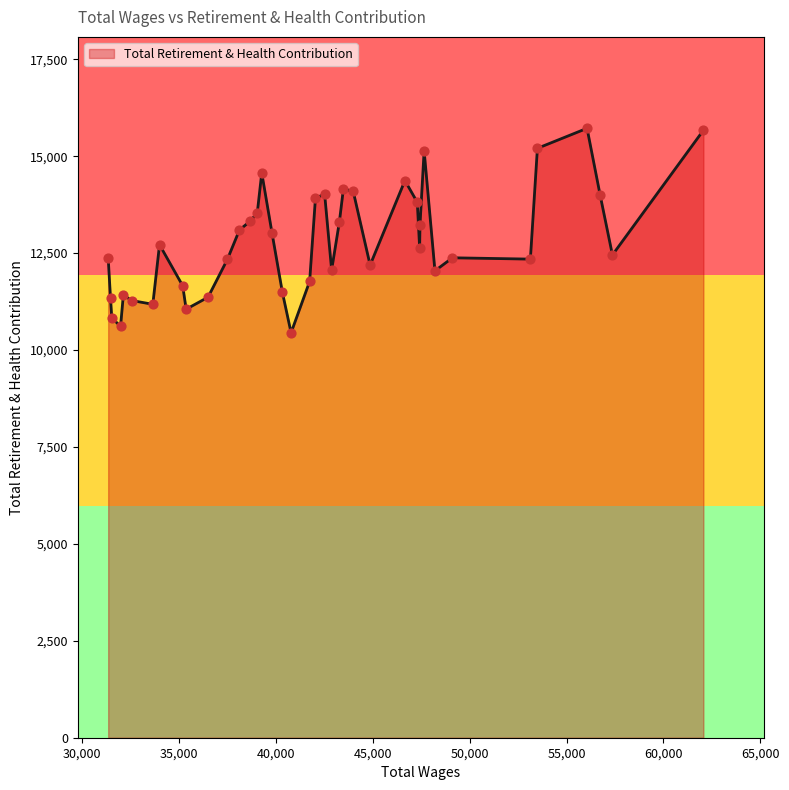

What is the maximum value shown in the chart?

15719